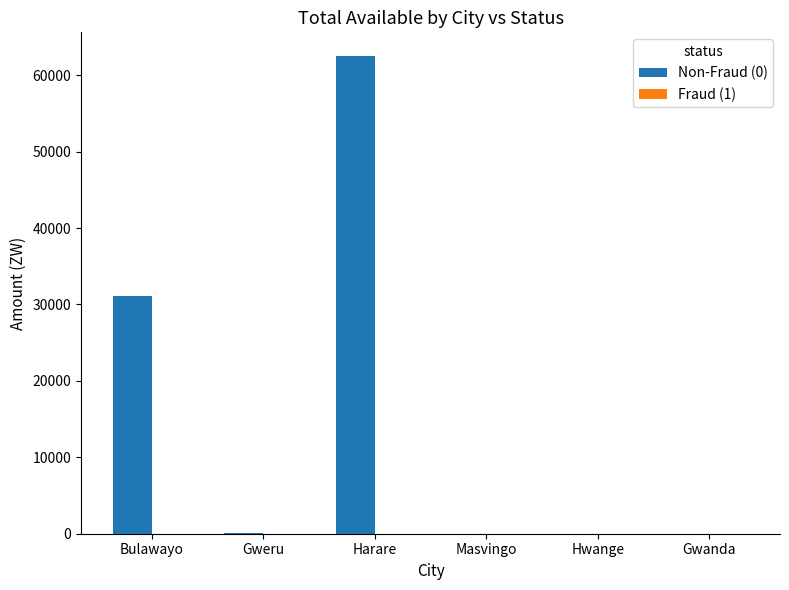

What is the change in value from Bulawayo to Gwanda?

-31071.3